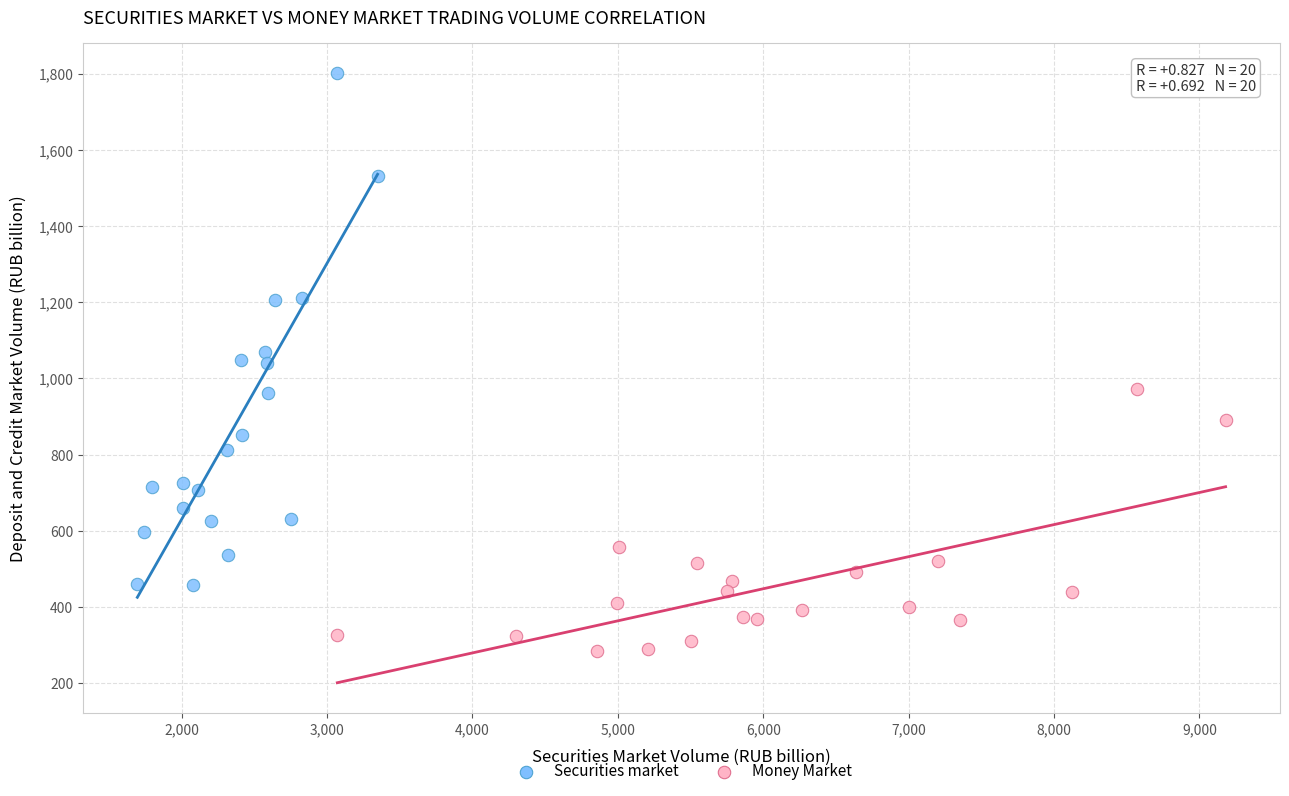

Which series contains the highest Y value?

Securities market